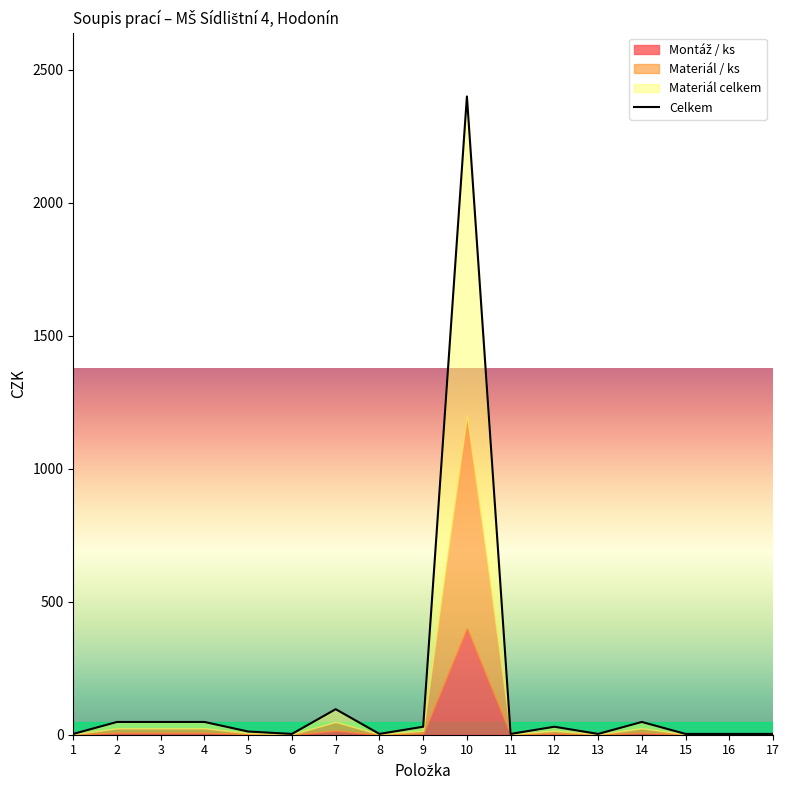

List the labels in order of value, smallest first.

1, 6, 8, 11, 13, 15, 16, 17, 5, 9, 12, 2, 3, 4, 14, 7, 10